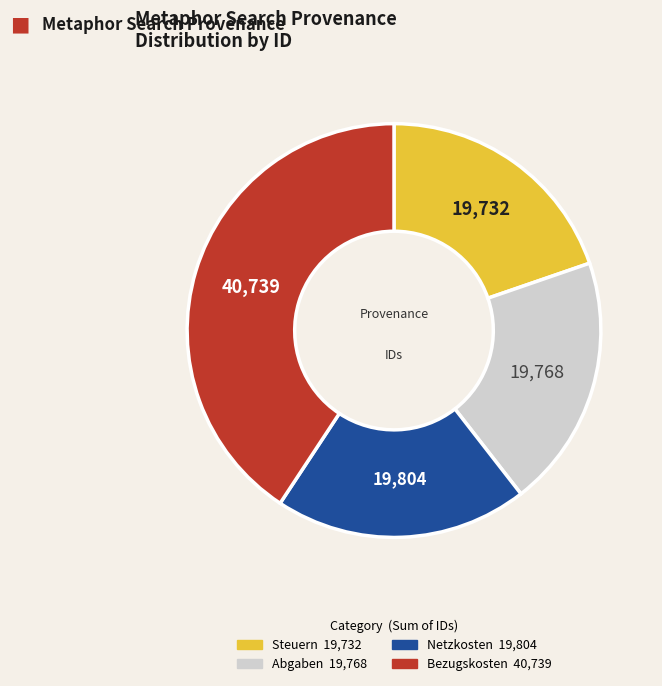

Is there a majority slice in this chart?

No